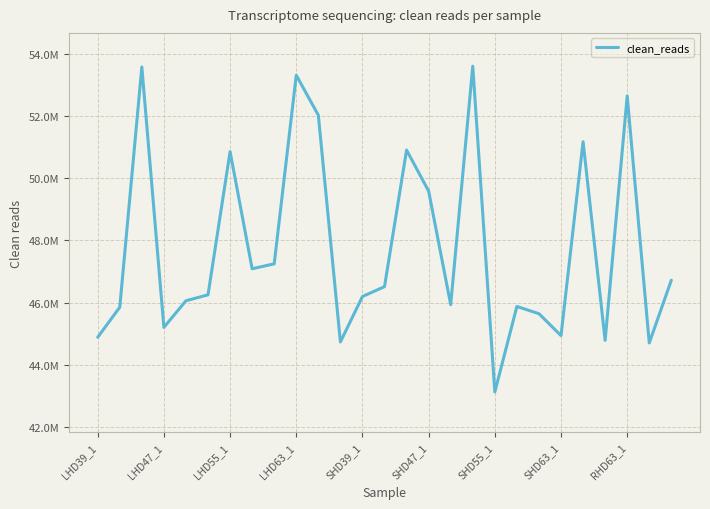

Is this an area chart (filled region under the line)?

No